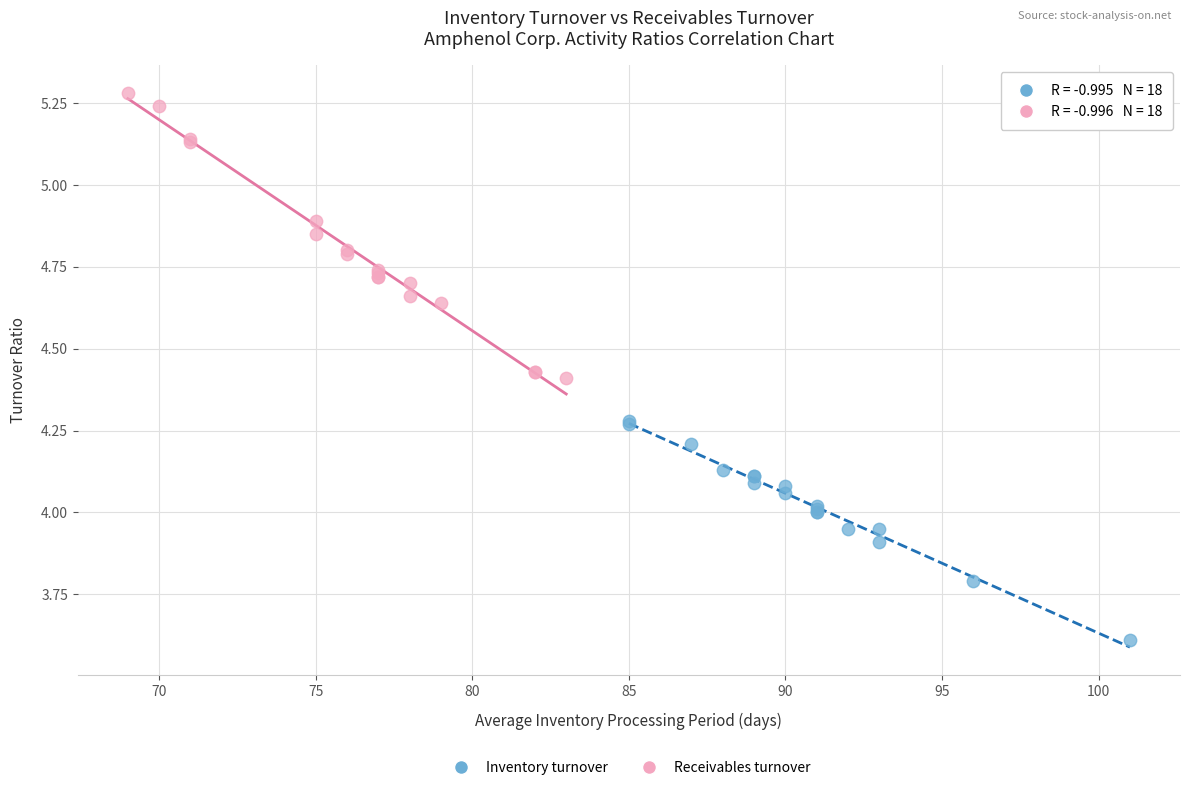

What are all the series names shown in the legend?

Inventory turnover, Receivables turnover